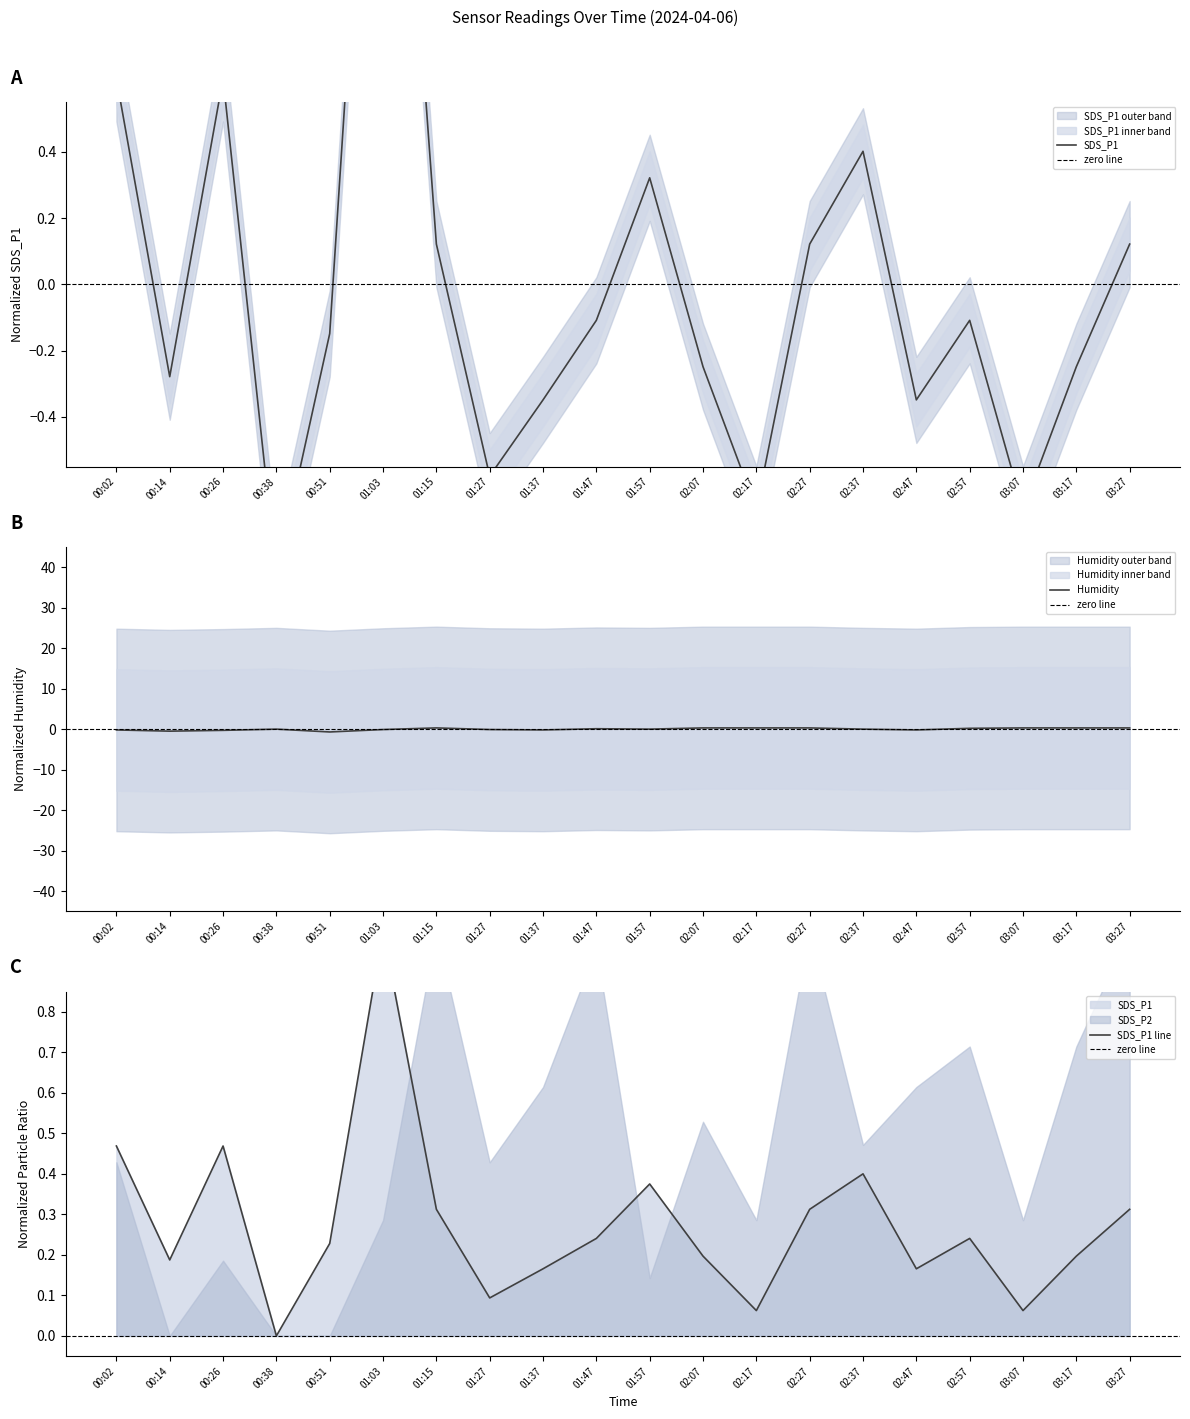

Is it true that Humidity equals -0.0 at 00:38?

True